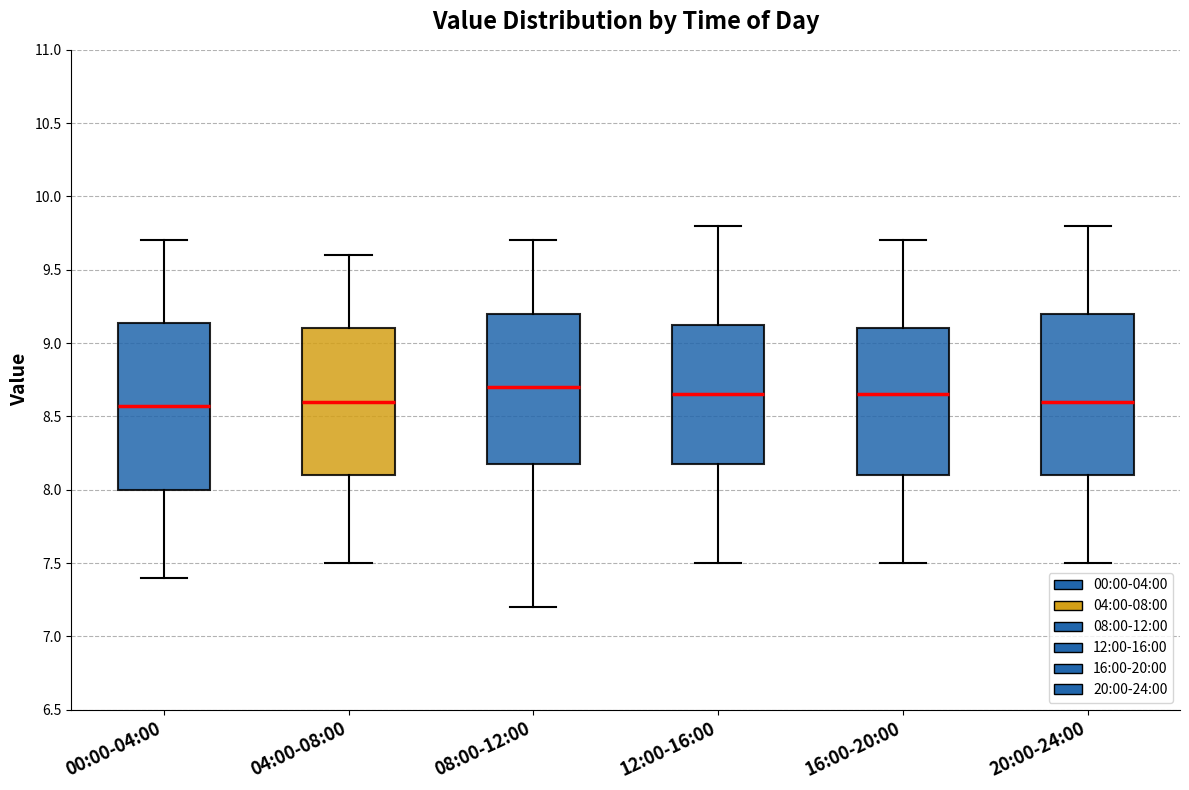

Reading left to right, read every box against the y-axis: the position of its median line, the range the box covers, and the ends of its whiskers. The values are not printed on the chart, so give them approximately, as read against the axis.

00:00-04:00: median 8.55, box 8.00 to 9.15, whiskers 7.40 to 9.70
04:00-08:00: median 8.60, box 8.10 to 9.10, whiskers 7.50 to 9.60
08:00-12:00: median 8.70, box 8.20 to 9.20, whiskers 7.20 to 9.70
12:00-16:00: median 8.65, box 8.20 to 9.15, whiskers 7.50 to 9.80
16:00-20:00: median 8.65, box 8.10 to 9.10, whiskers 7.50 to 9.70
20:00-24:00: median 8.60, box 8.10 to 9.20, whiskers 7.50 to 9.80